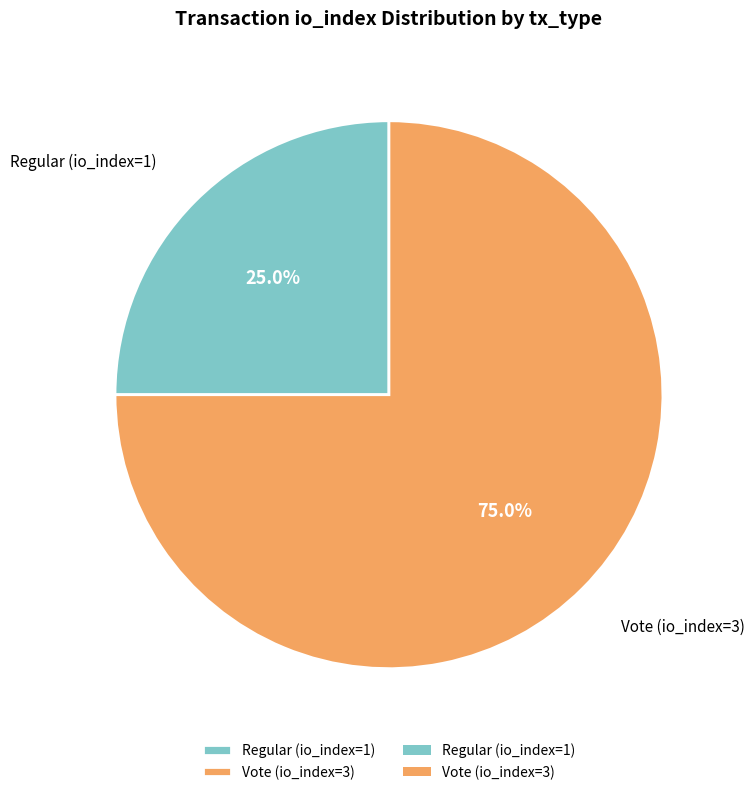

To the nearest percent, what percentage of the pie is Regular (io_index=1)?

25%